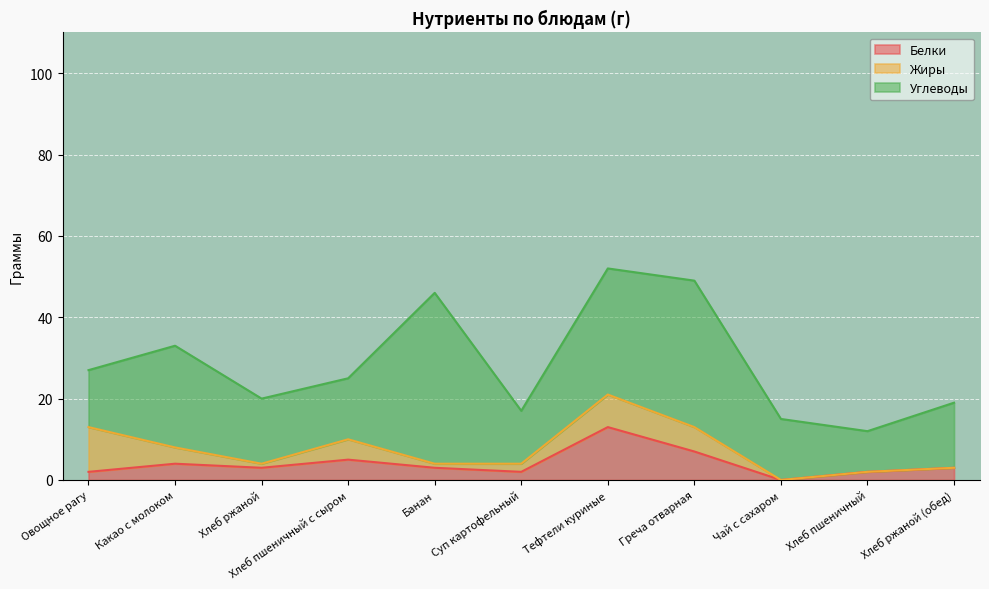

Which series has the widest spread of values?

Углеводы